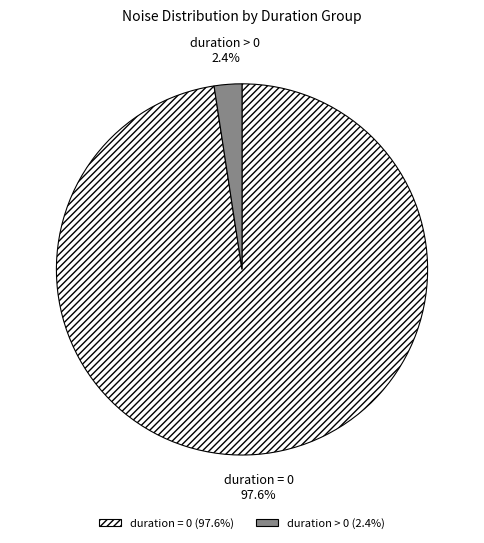

Is duration > 0 the majority of the pie?

No